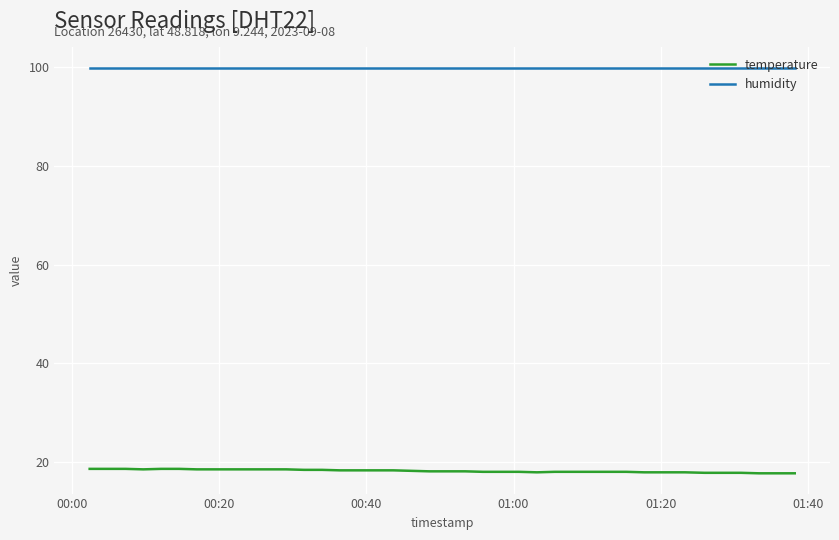

Rank the series by their average value, from highest to lowest.

humidity, temperature